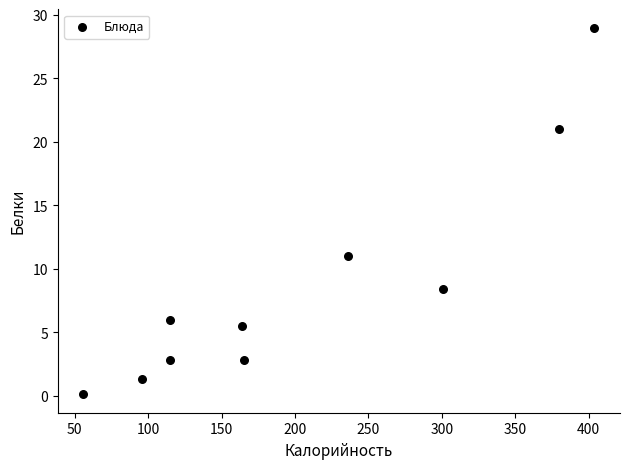

What is the average X value?

203.1